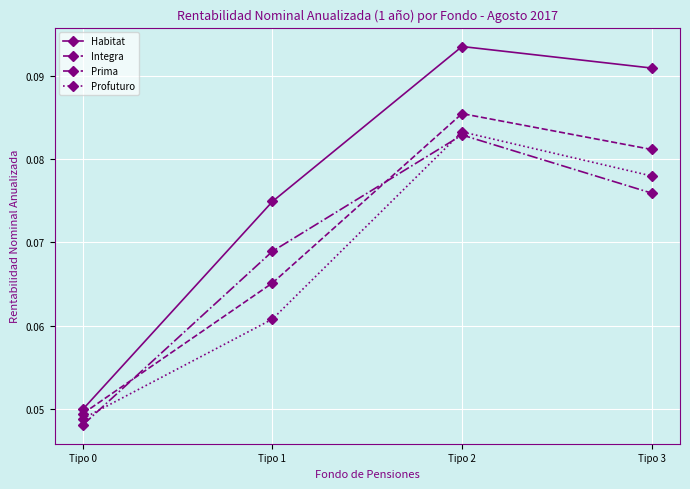

True or false: Integra and Habitat cross at least once.

False